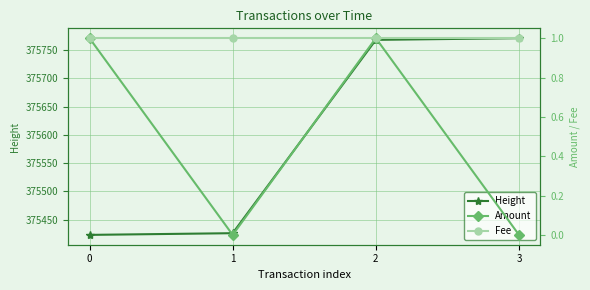

True or false: Height and Fee cross at least once.

False